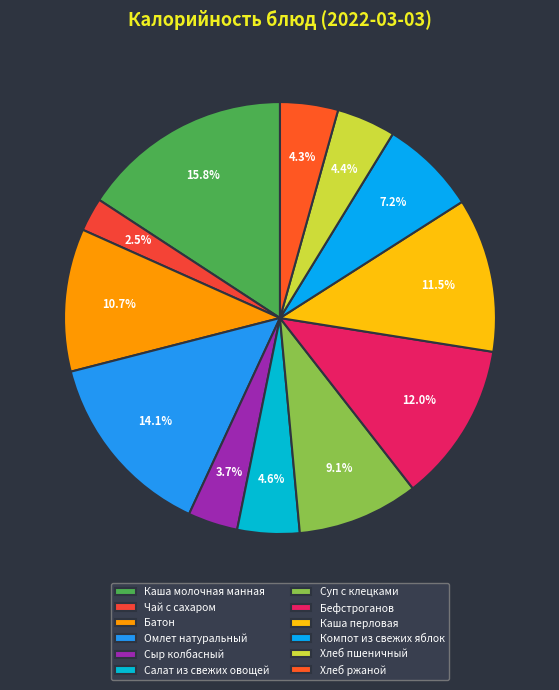

Does any single category account for the majority?

No